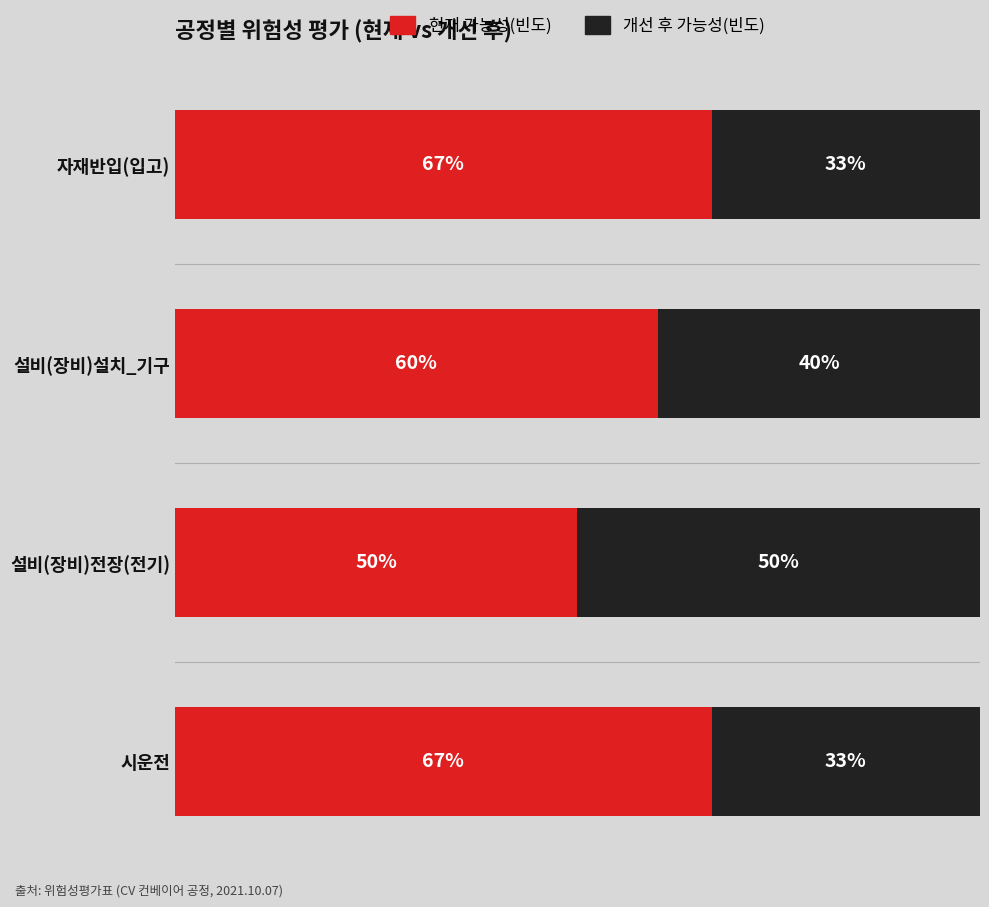

Which category has the lowest value in the 현재 가능성(빈도) series?

설비(장비)전장(전기)